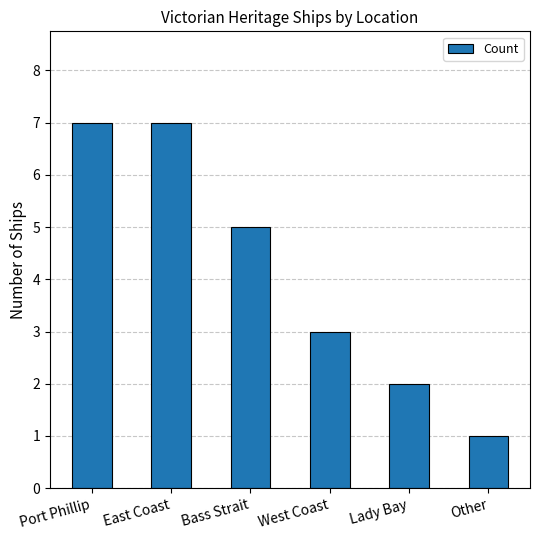

Count the number of categories in the chart.

6